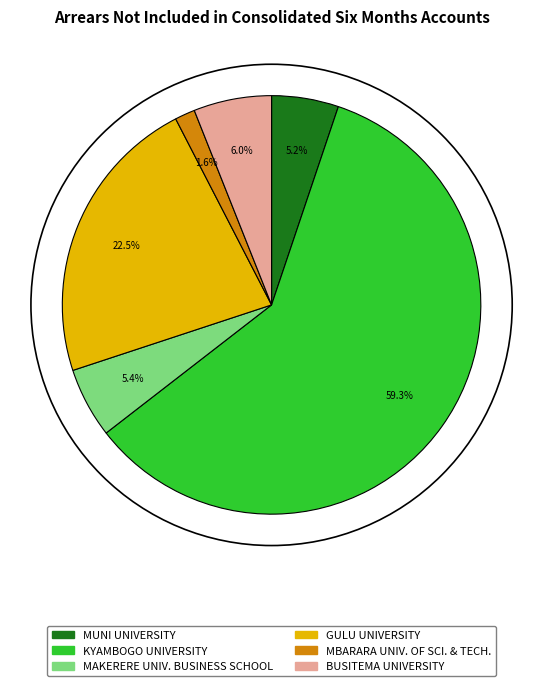

What is the total percentage of BUSITEMA UNIVERSITY and MBARARA UNIVERSITY OF SCIENCE AND TECHNOLOGY?

7.6%